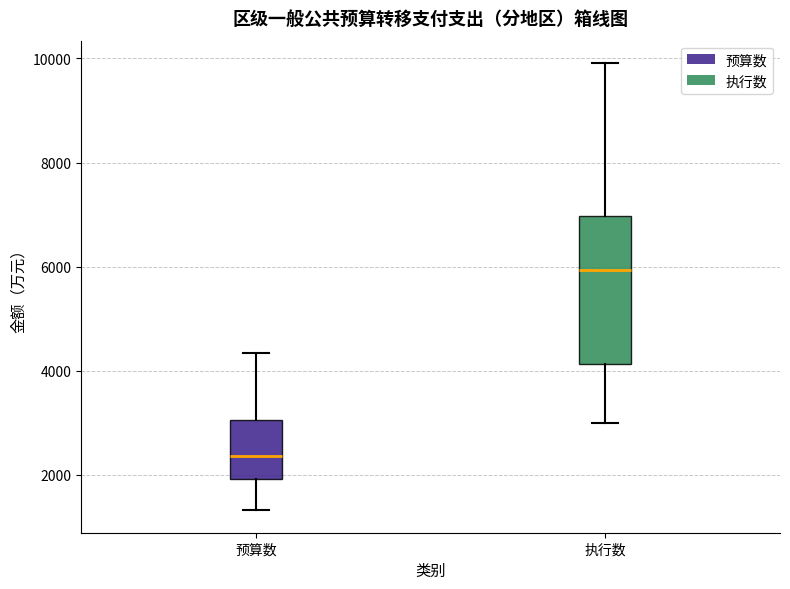

Comparing the boxes themselves (not the whiskers), which one is the tallest?

执行数